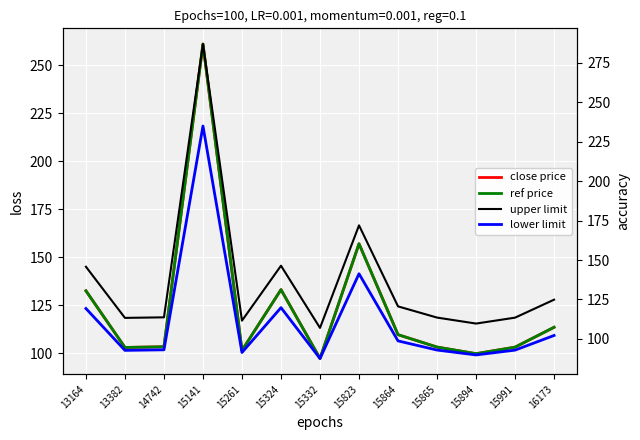

True or false: ref price has a value of 219.2 at 15324.

False